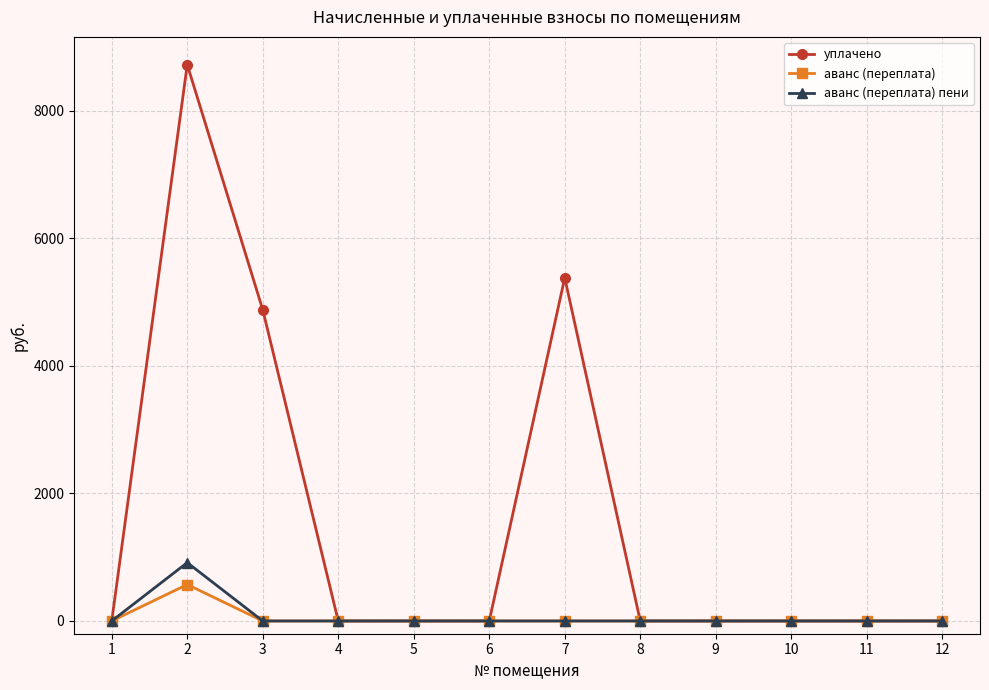

What are all the series names shown in the legend?

уплачено, аванс (переплата), аванс (переплата) пени